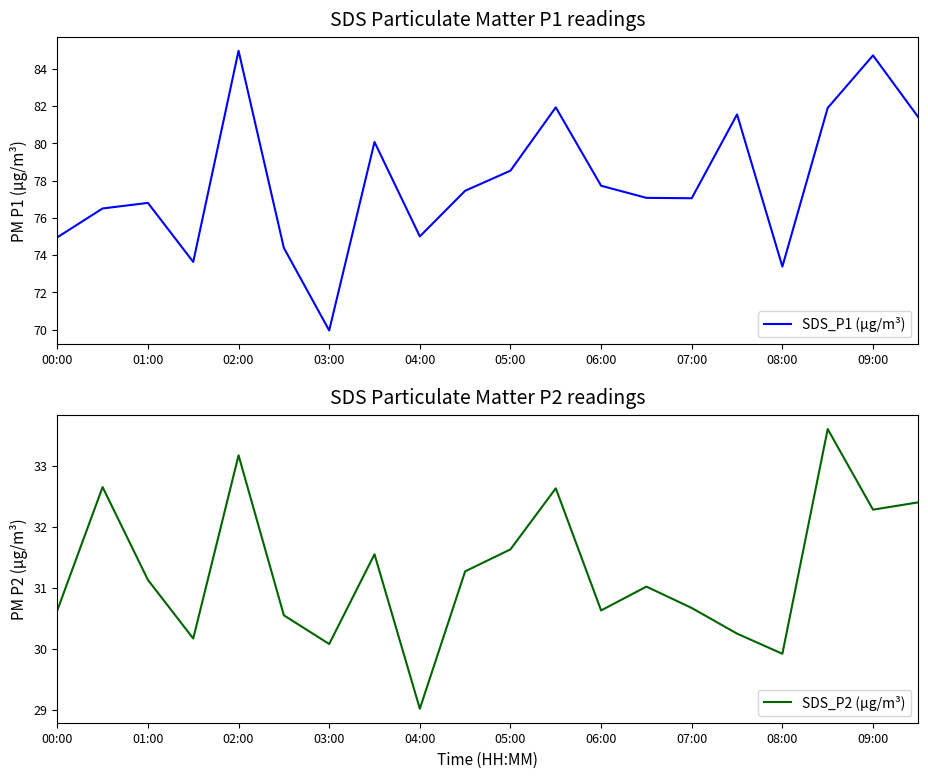

Where does the SDS_P1 (µg/m³) series first go above 77?

02:00